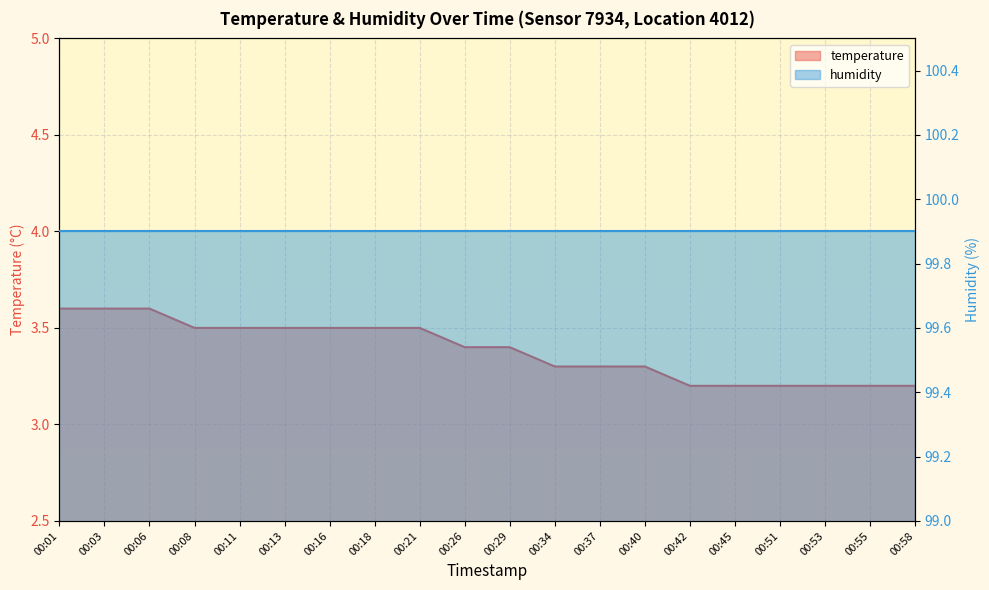

Rank the categories by value from lowest to highest.

00:42, 00:45, 00:51, 00:53, 00:55, 00:58, 00:34, 00:37, 00:40, 00:26, 00:29, 00:08, 00:11, 00:13, 00:16, 00:18, 00:21, 00:01, 00:03, 00:06